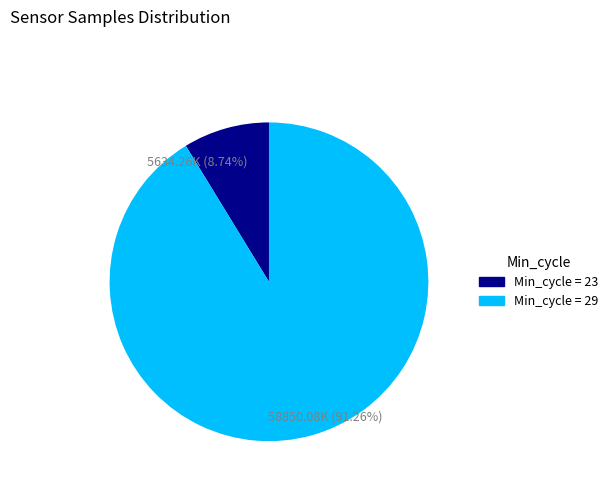

Rank the categories by value from highest to lowest.

Min_cycle = 29, Min_cycle = 23